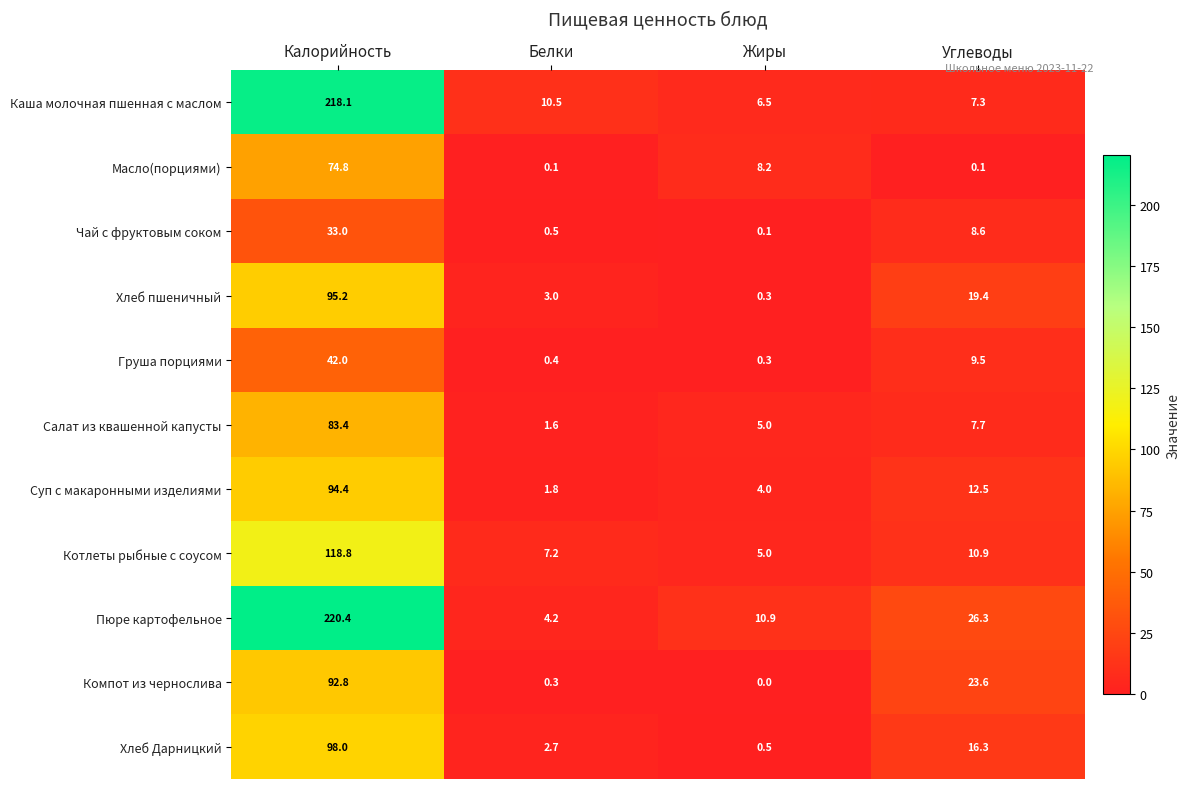

At which label is Пюре картофельное closest to 112?

Углеводы